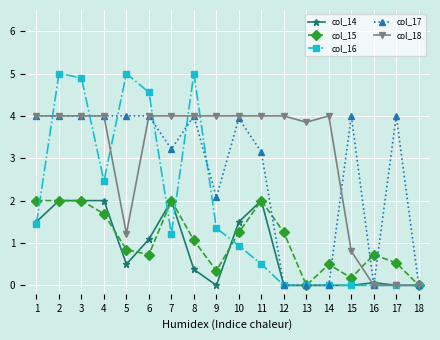

Where is the first local minimum for col_16?

4